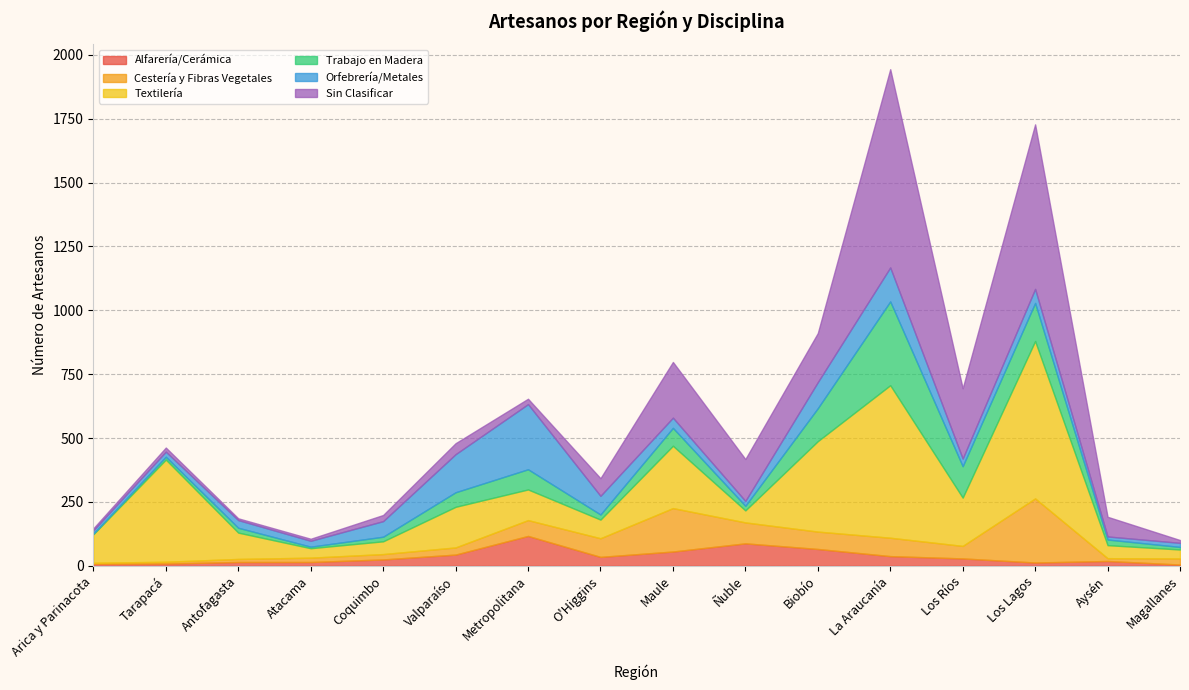

In Sin Clasificar, how many points are higher than both neighbors (excluding endpoints)?

5